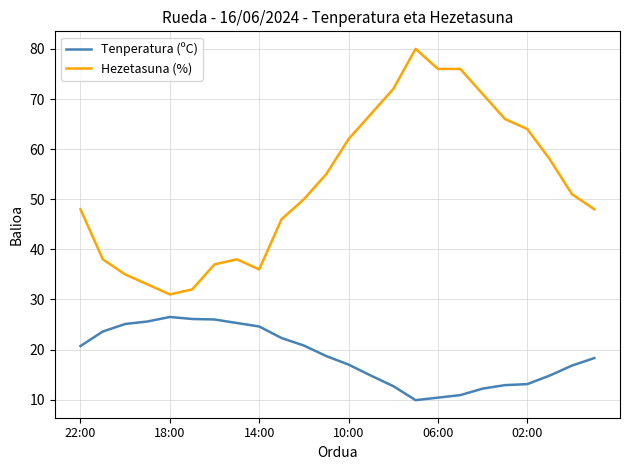

True or false: Hezetasuna (%) and Tenperatura (ºC) intersect in this chart.

False